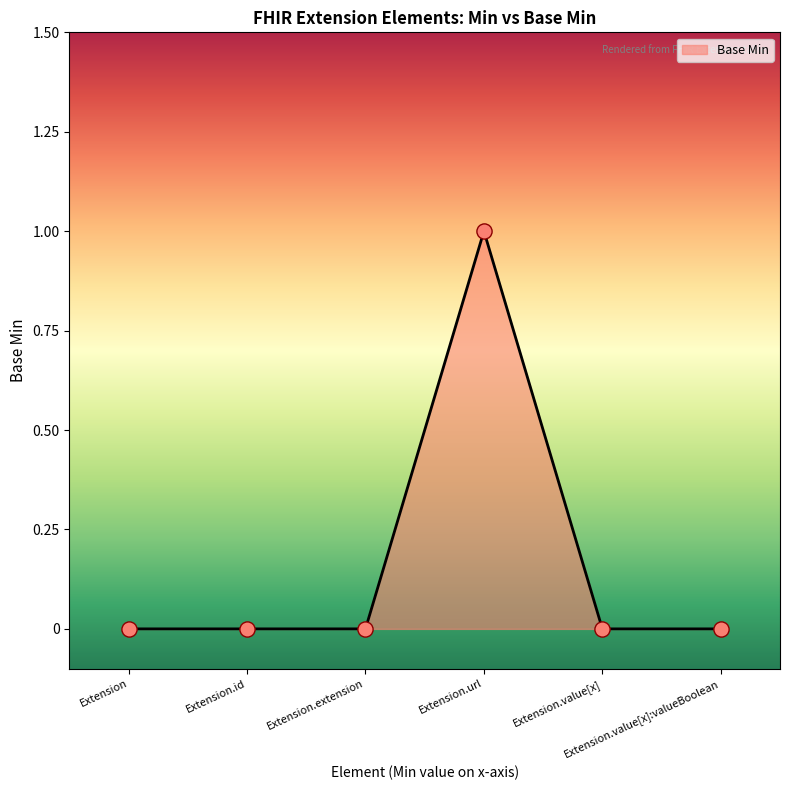

Between Extension.url and Extension.id, which is larger?

Extension.url